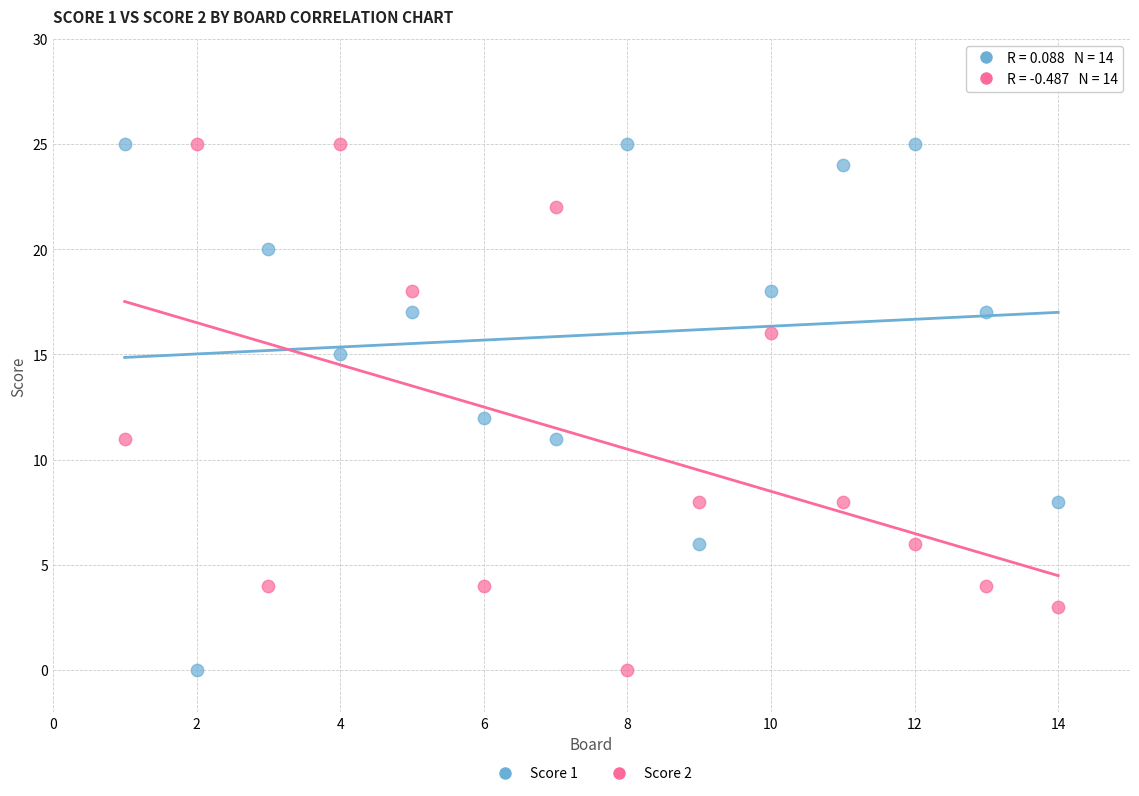

Across all data points, what is the range of Y values (max minus min)?

25